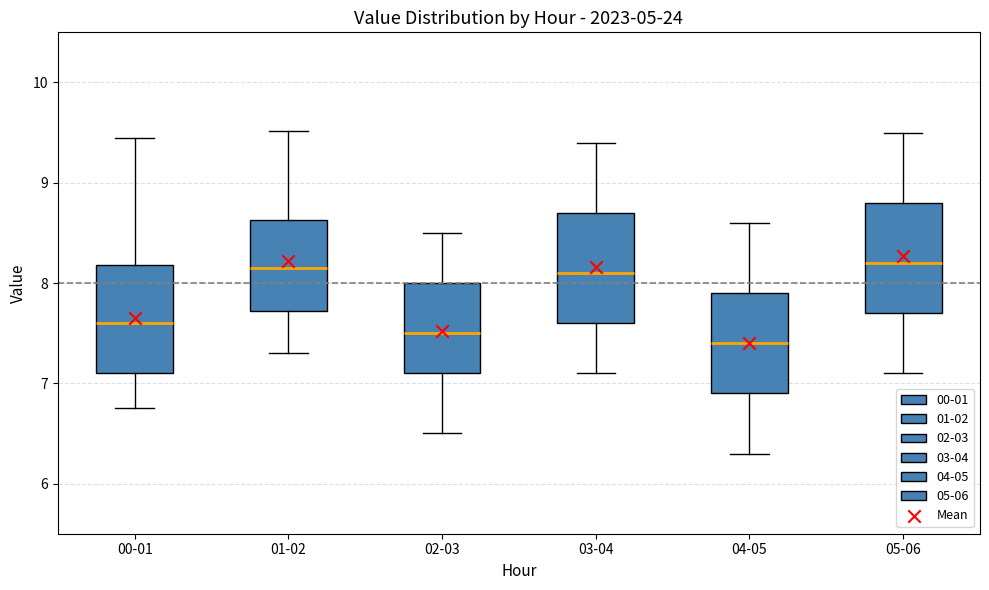

Reading left to right, read every box against the y-axis: the position of its median line, the range the box covers, and the ends of its whiskers. The values are not printed on the chart, so give them approximately, as read against the axis.

00-01: median 7.6, box 7.1 to 8.2, whiskers 6.8 to 9.5
01-02: median 8.2, box 7.7 to 8.6, whiskers 7.3 to 9.5
02-03: median 7.5, box 7.1 to 8.0, whiskers 6.5 to 8.5
03-04: median 8.1, box 7.6 to 8.7, whiskers 7.1 to 9.4
04-05: median 7.4, box 6.9 to 7.9, whiskers 6.3 to 8.6
05-06: median 8.2, box 7.7 to 8.8, whiskers 7.1 to 9.5